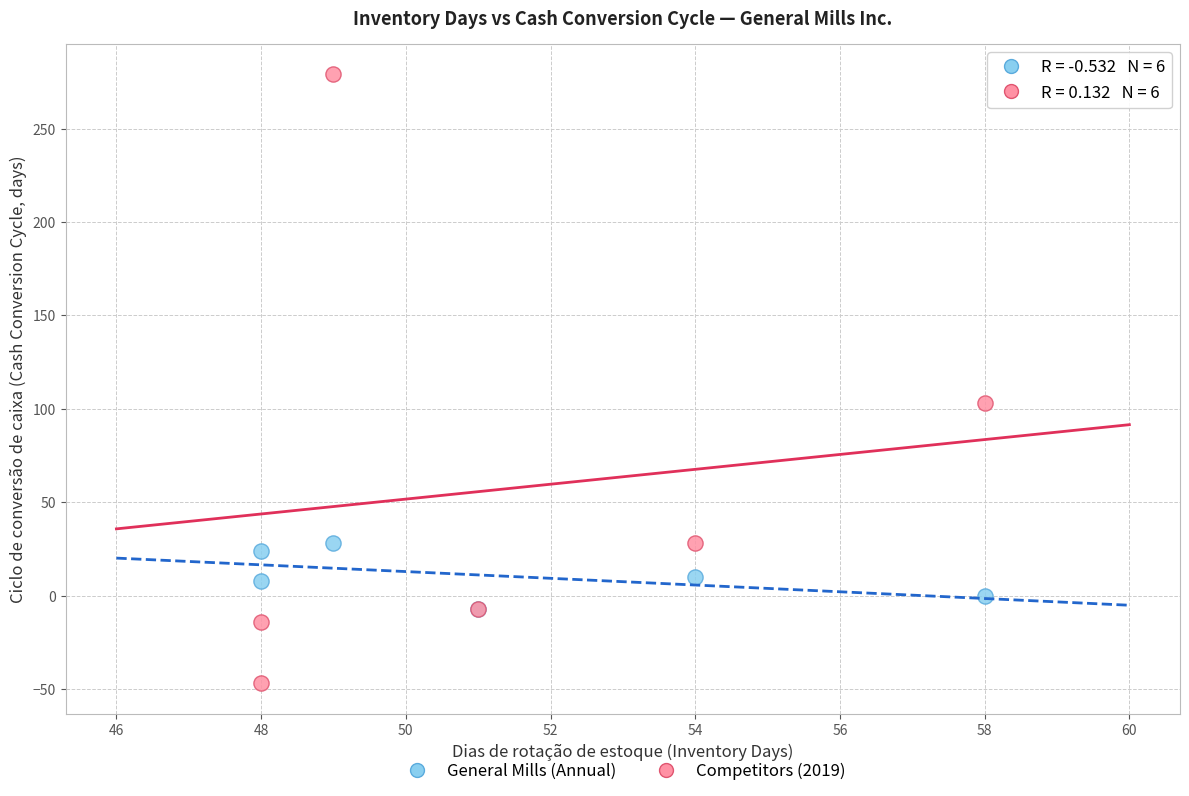

Which series has the widest spread of Y values?

Competitors (2019)